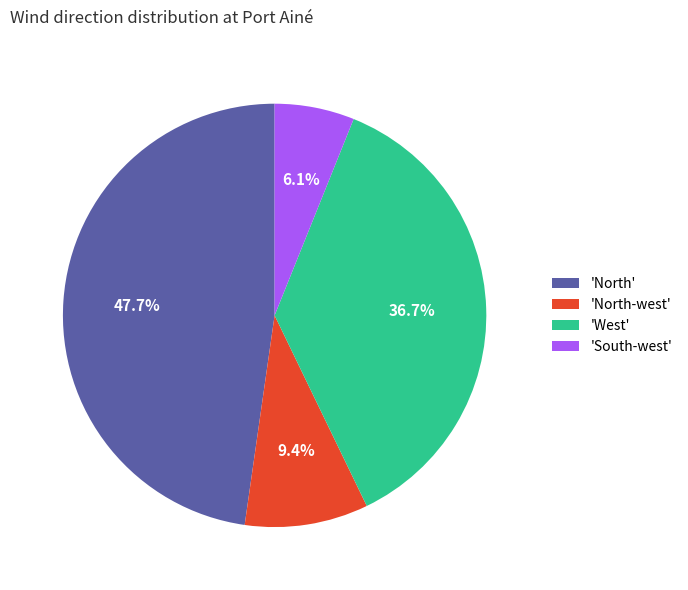

What percentage is NOT represented by 'North-west'?

90.6%